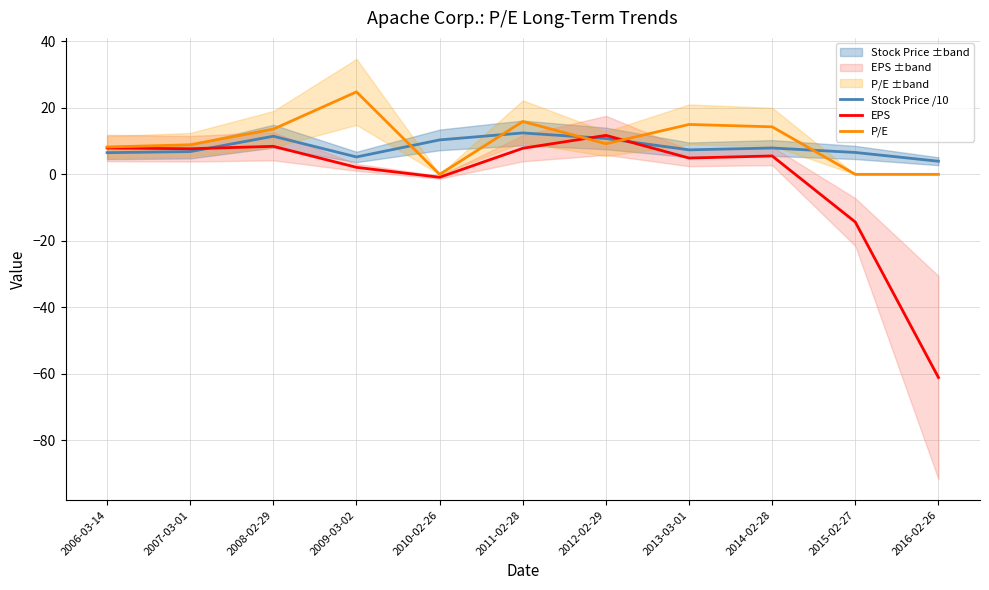

Is this an area chart (filled region under the line)?

No